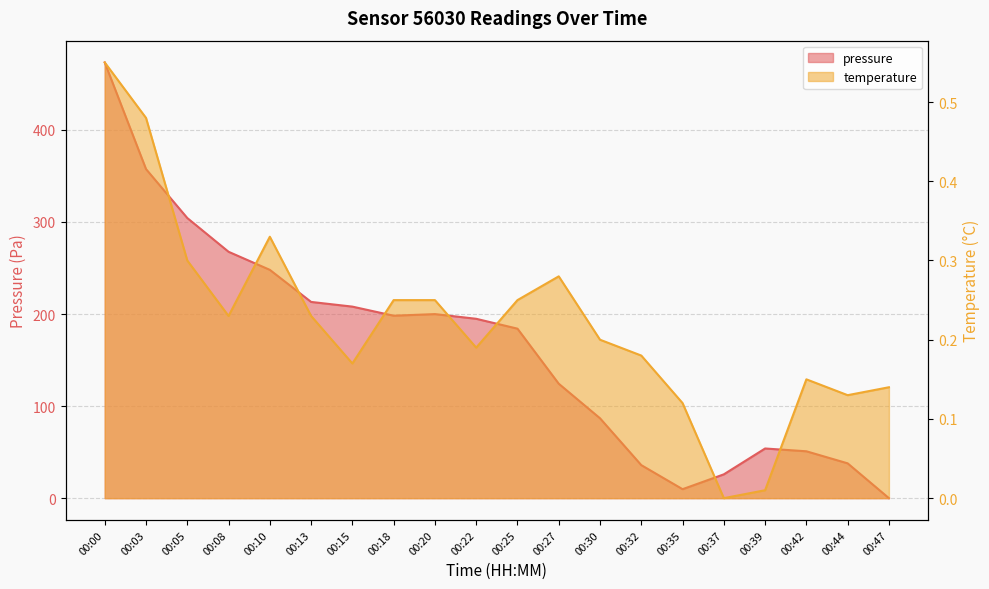

The temperature series shows 0.3 at 00:05. True or false?

True